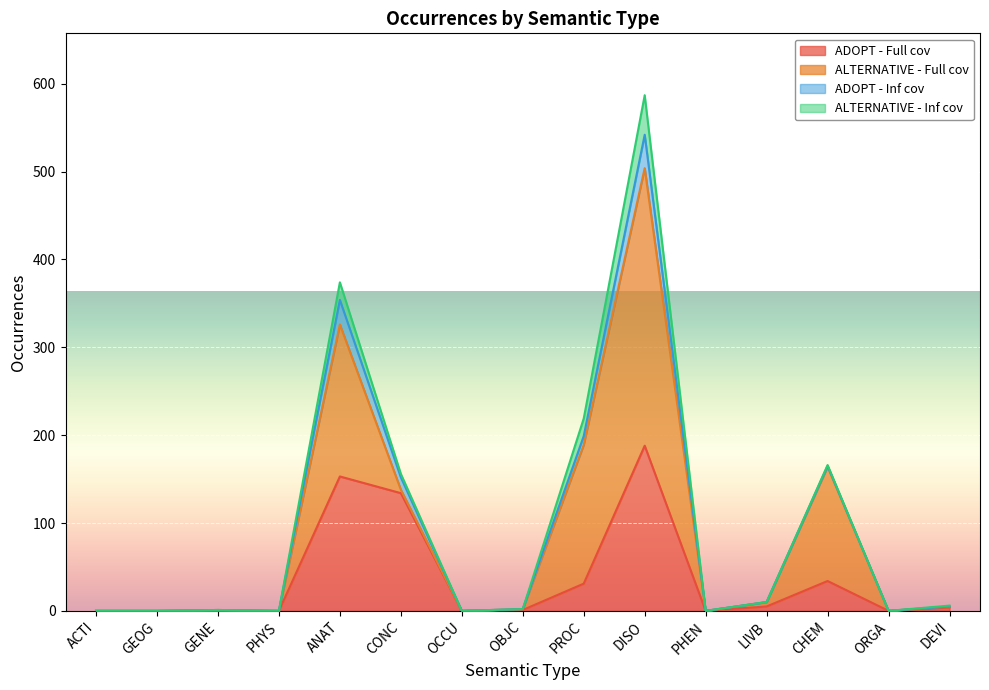

What is the label of the 15th point from the right?

ACTI